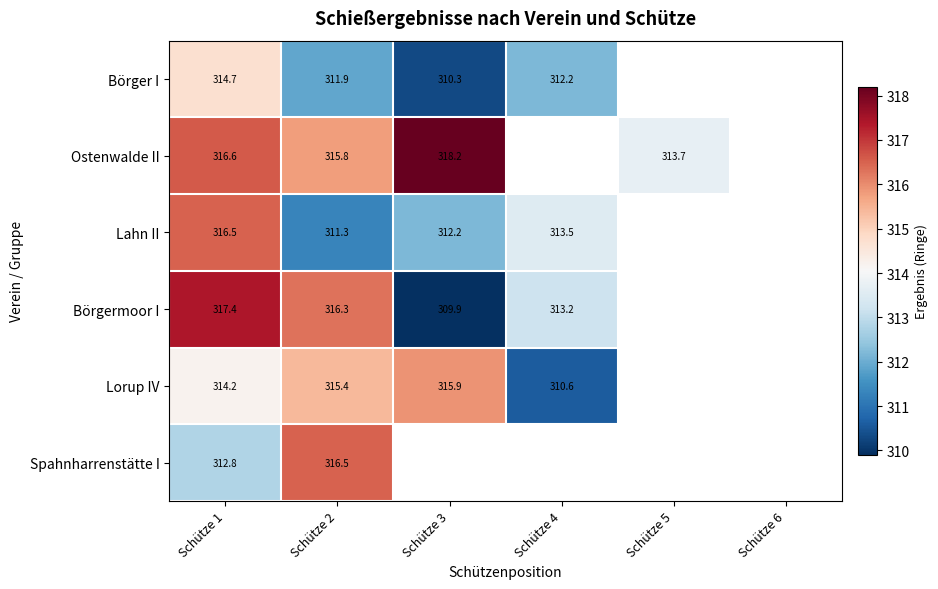

Which label corresponds to the largest value in the chart?

Schütze 3